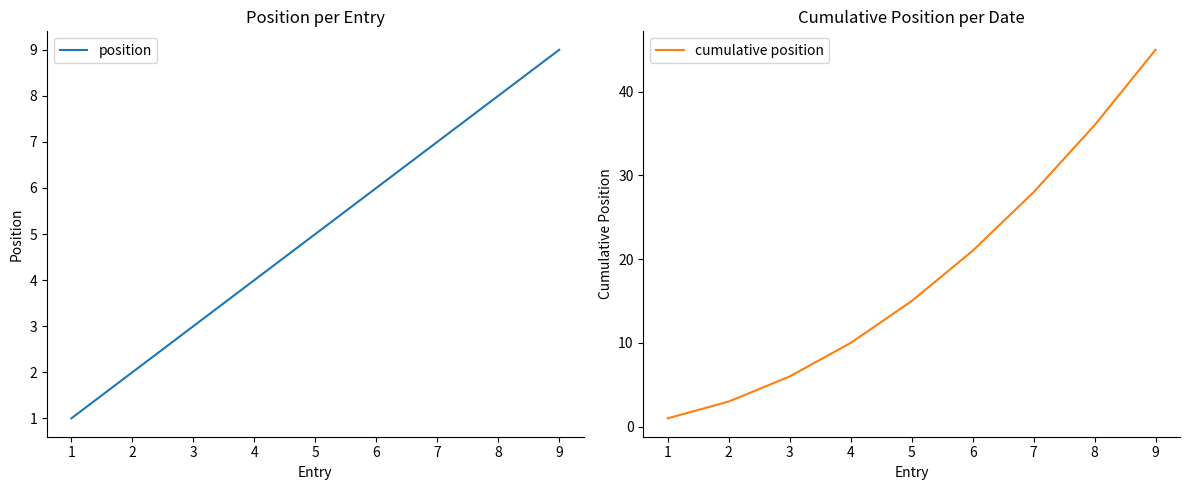

How many data points does each series have?

9